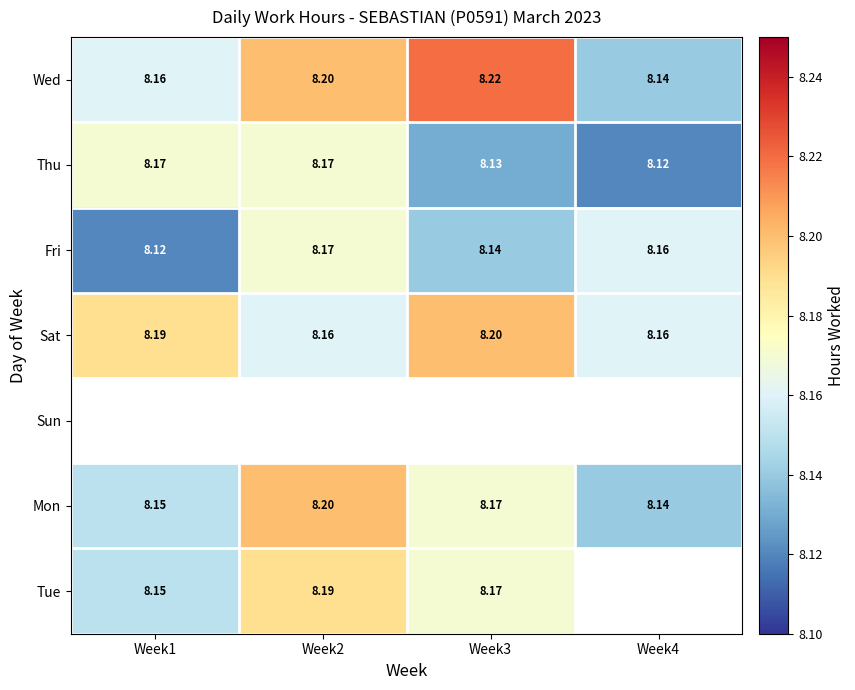

What is the approximate value of Thu at Week2?

8.2